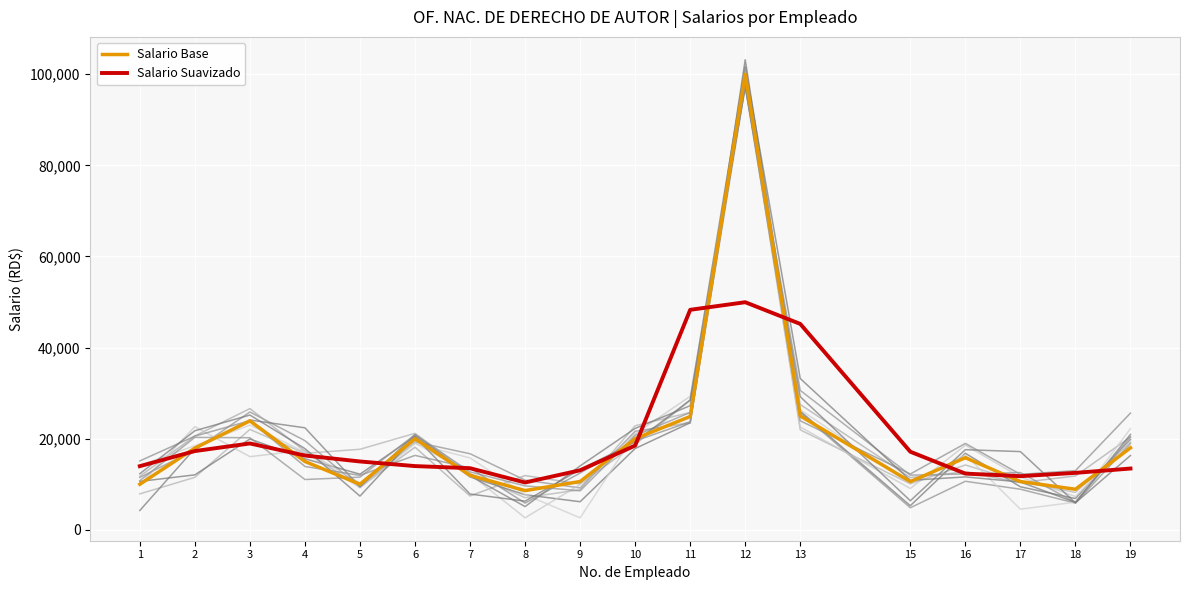

List the labels in order of Salario Base value, largest first.

12, 13, 11, 3, 6, 10, 19, 2, 16, 4, 7, 9, 17, 15, 1, 5, 18, 8